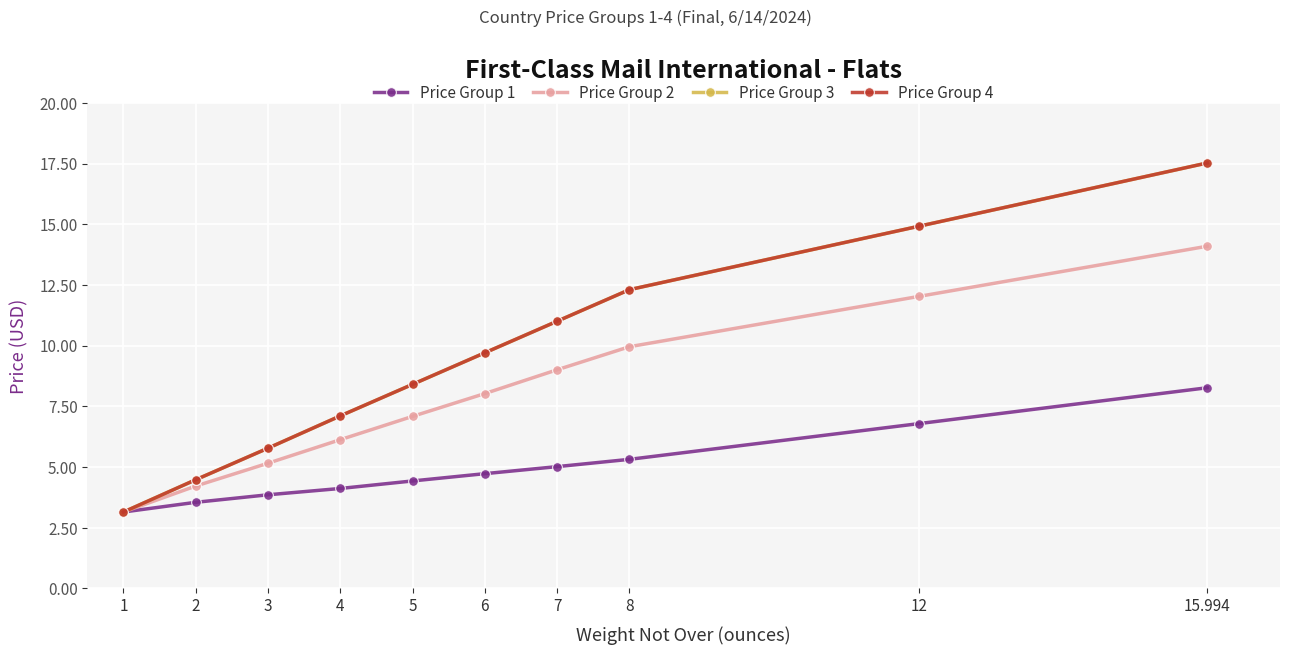

Does the chart have visible grid lines?

Yes